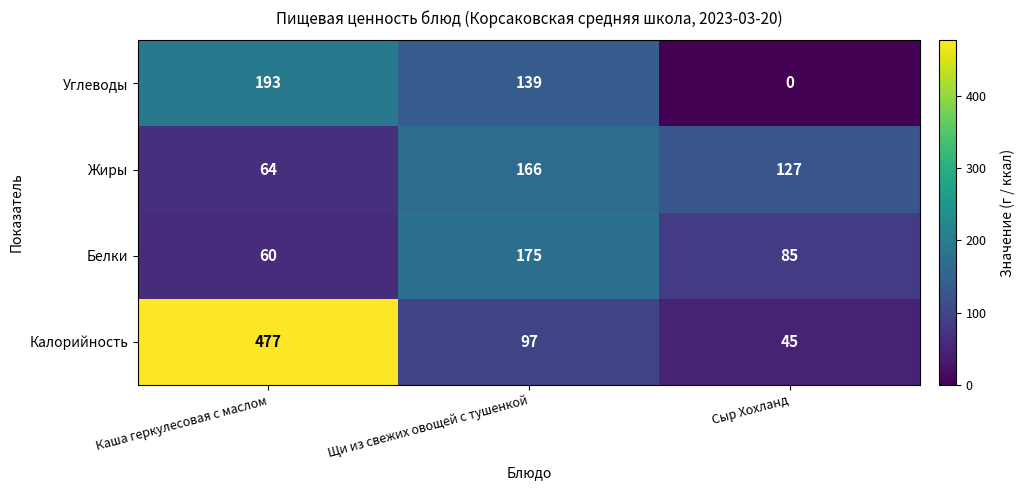

Which label corresponds to the largest value in the chart?

Каша геркулесовая с маслом